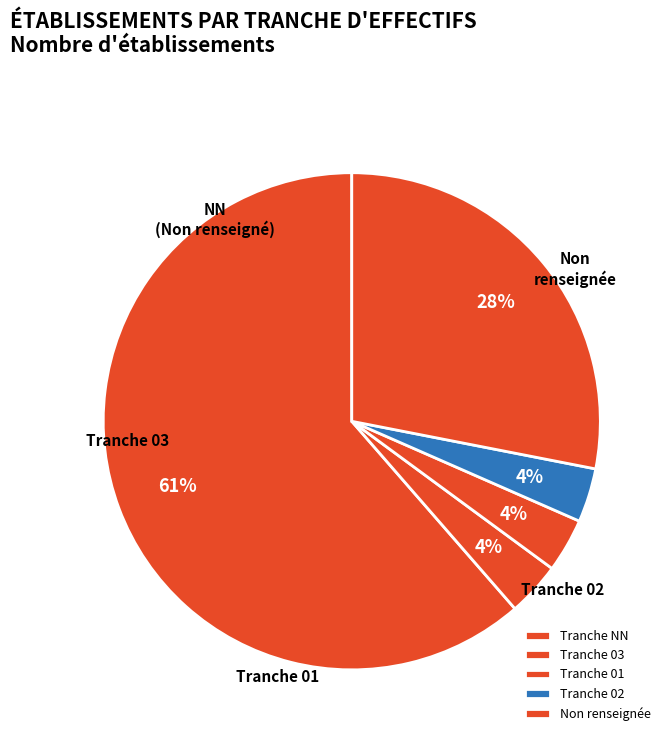

How many segments does this pie chart have?

5